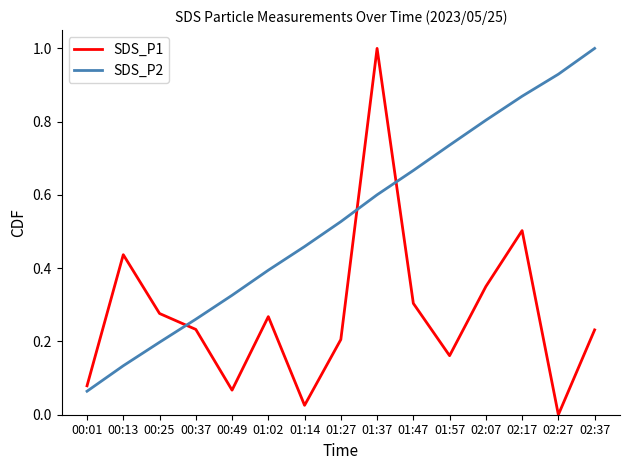

What is the sum of all SDS_P2 values?

8.0